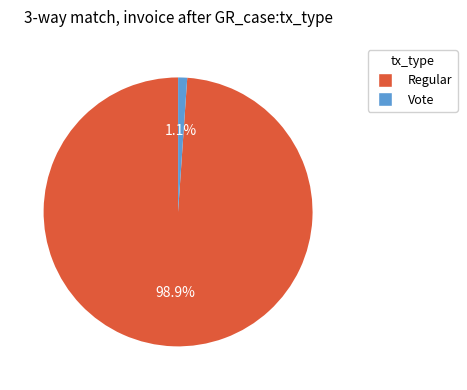

What percentage do Vote and Regular together represent?

100.0%